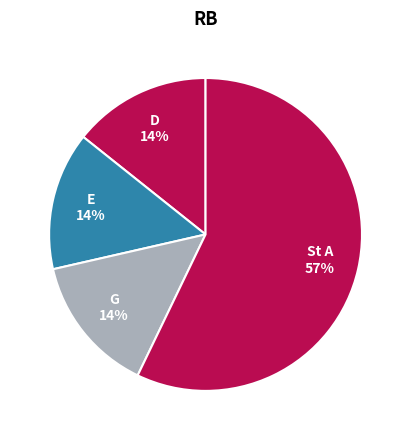

To the nearest percent, what portion does E represent?

14%